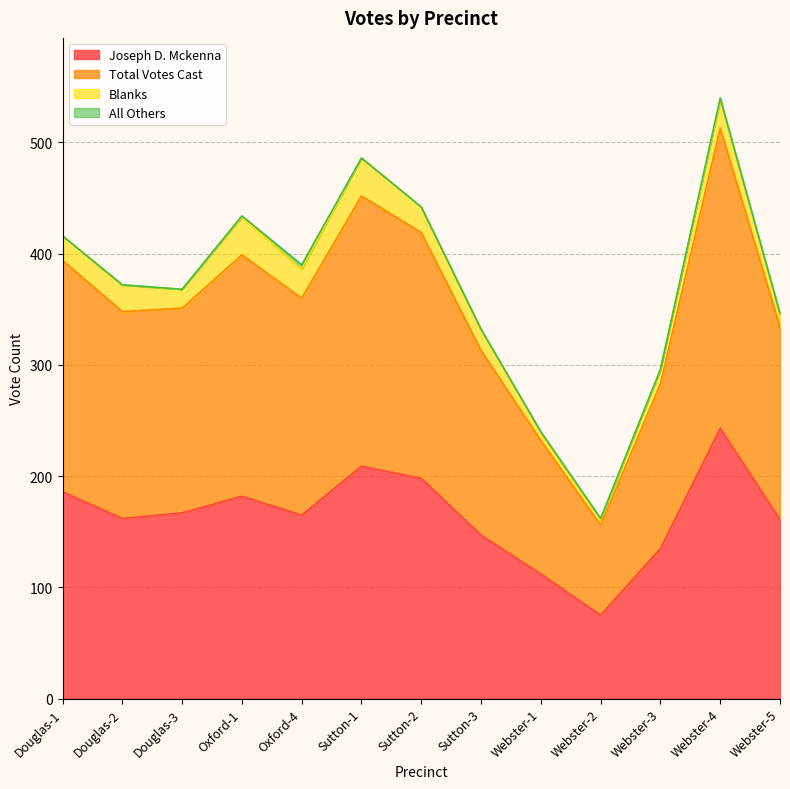

What is the maximum value shown in the chart?

540